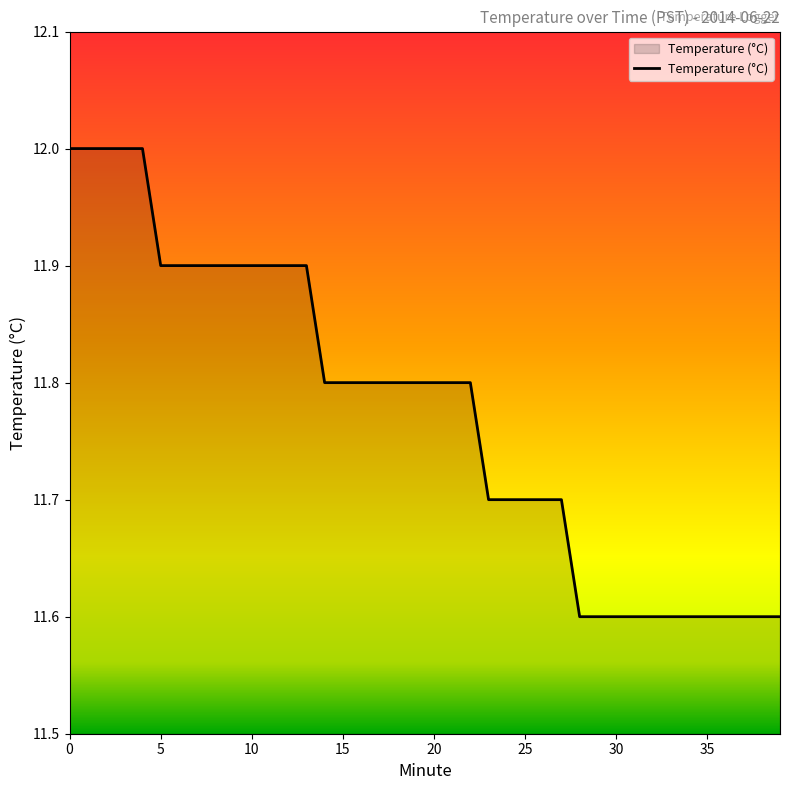

What is the smallest value displayed?

11.6